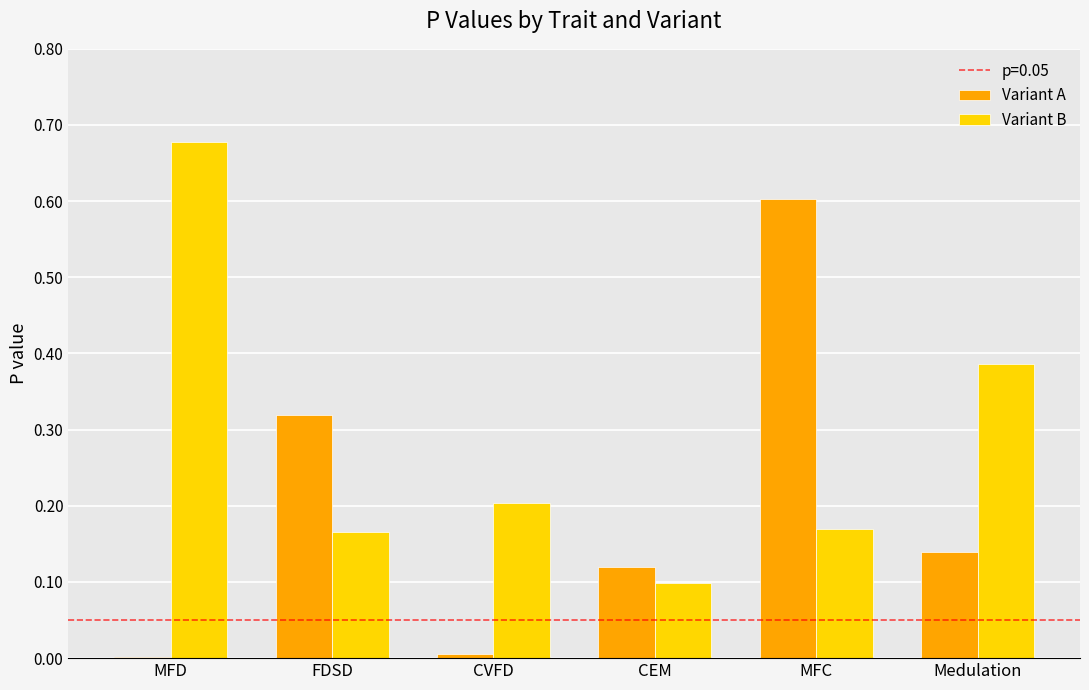

Is the value of Variant B at CEM greater than the value of Variant A at Medulation?

No